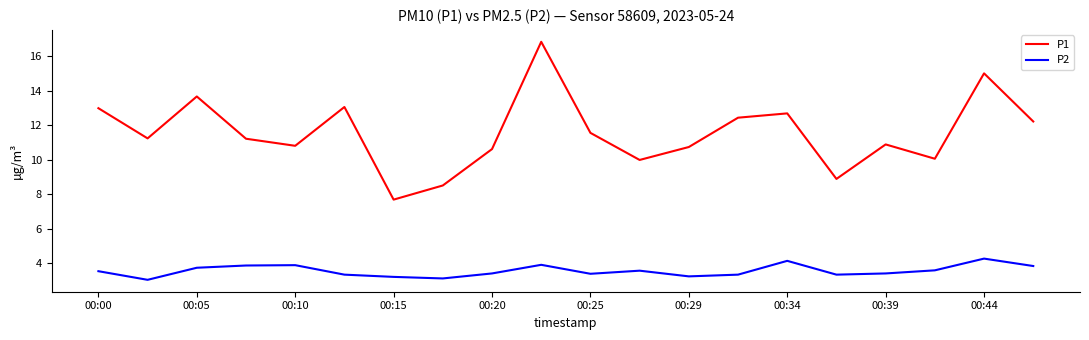

Rank the series by their average value, from highest to lowest.

P1, P2